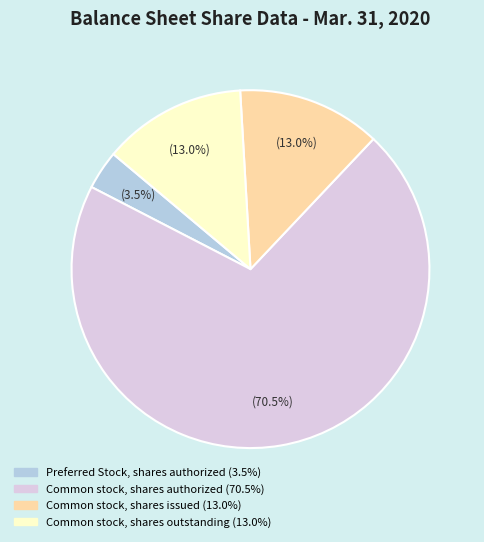

Is there a majority slice in this chart?

Yes